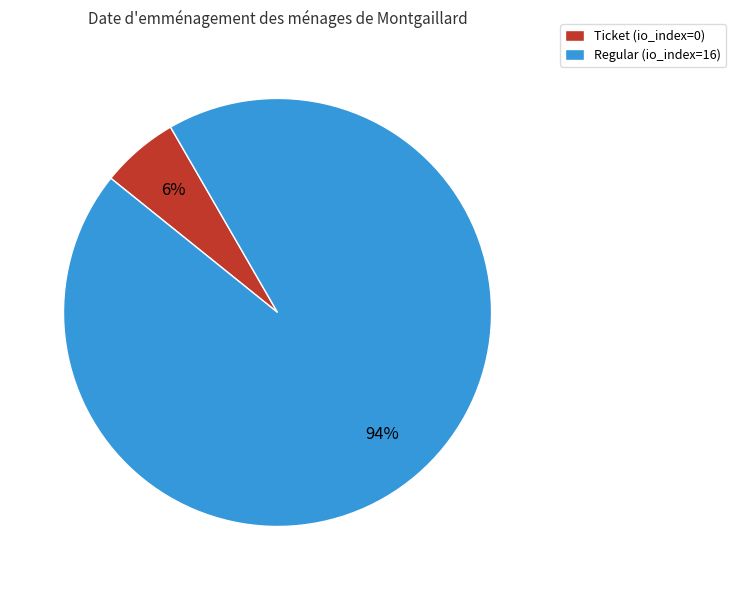

The Ticket (io_index=0) slice represents 18% of the pie. True or false?

False